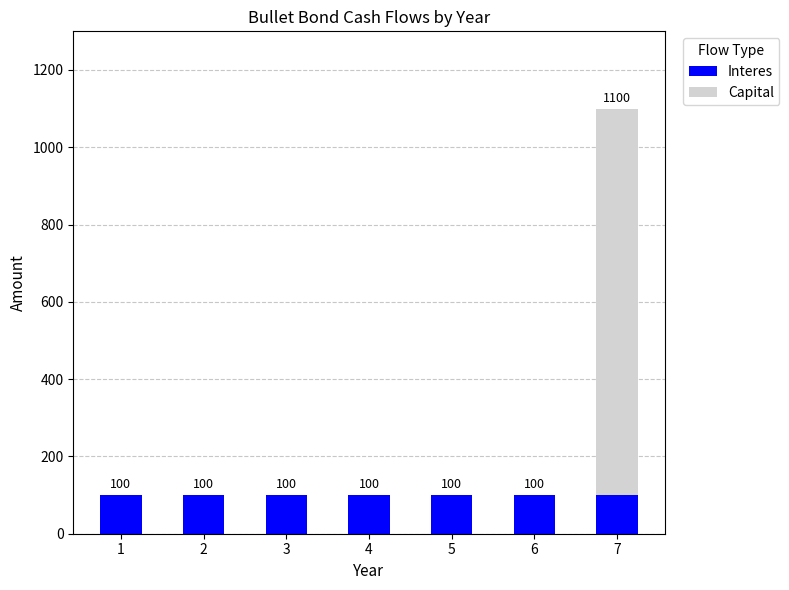

Are the bars grouped side by side (vs. stacked)?

No